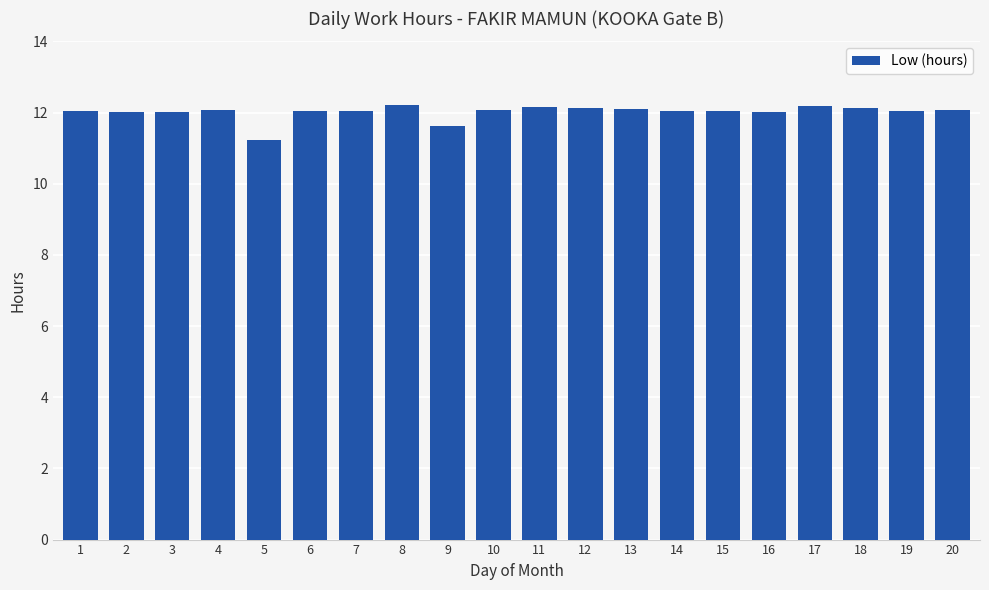

Approximately how many times larger is the value at 13 compared to 15?

1.0